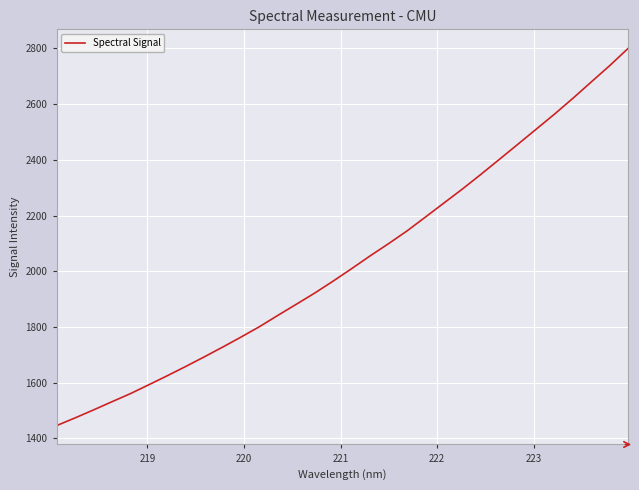

What is the minimum value shown in the chart?

1445.7